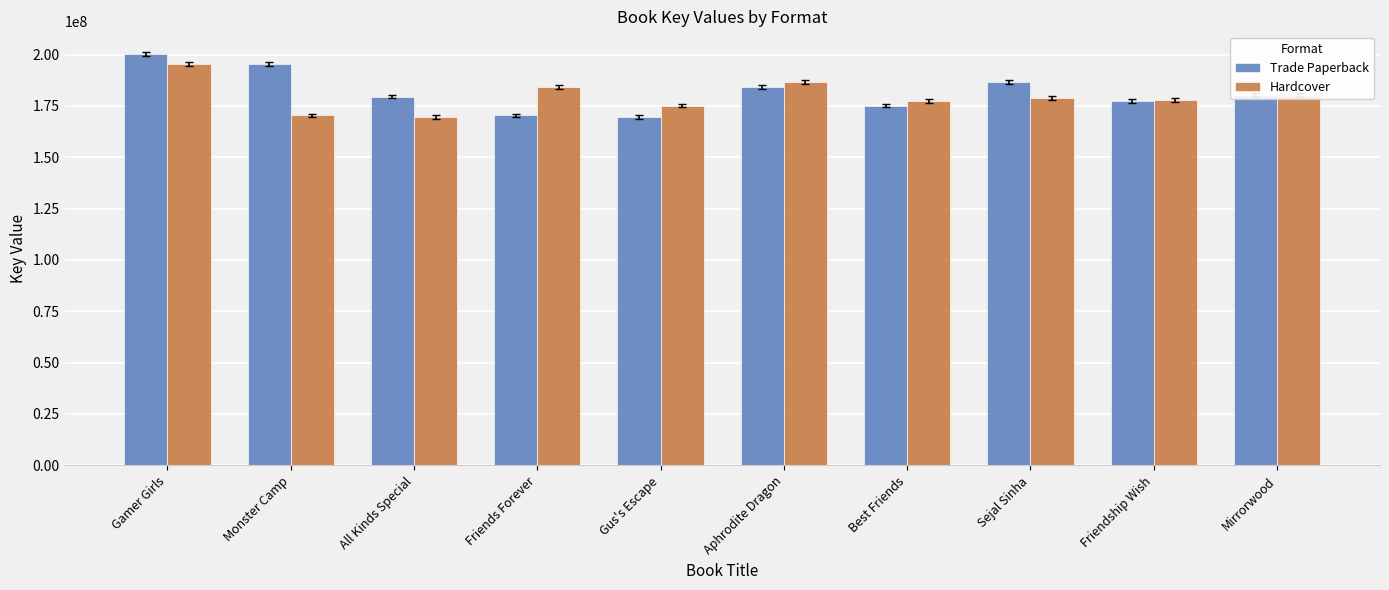

What is the difference between the maximum and minimum values in the Trade Paperback series?

30577929